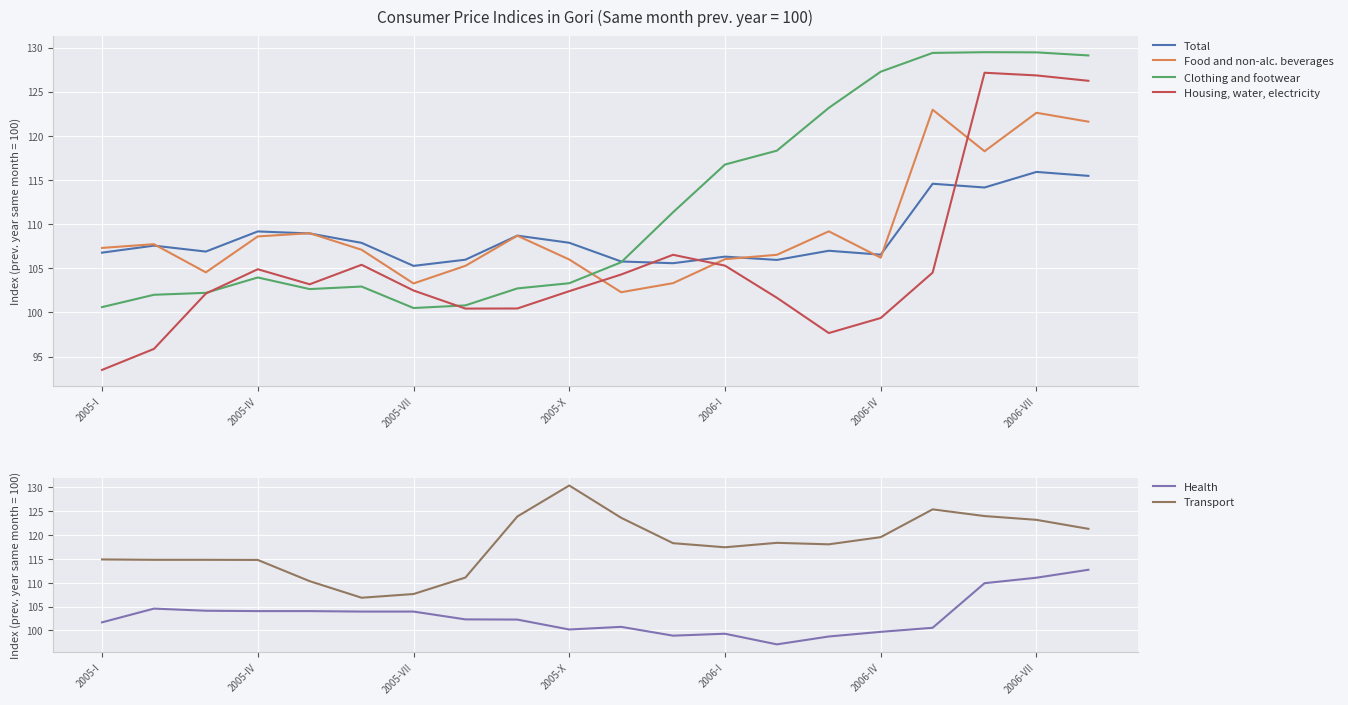

True or false: Transport and Health intersect in this chart.

False